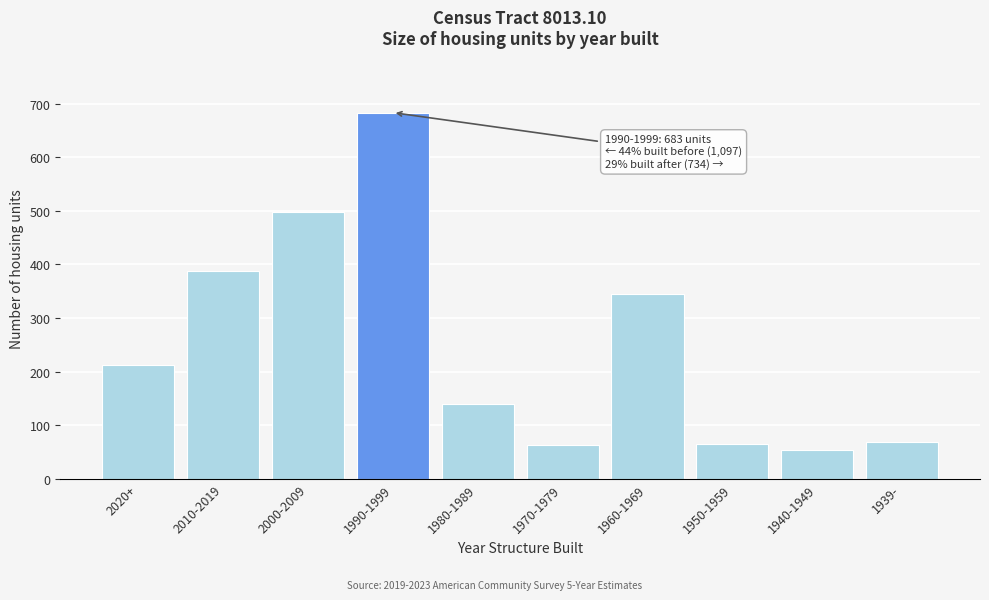

What is the change in value from 2010-2019 to 1970-1979?

-324